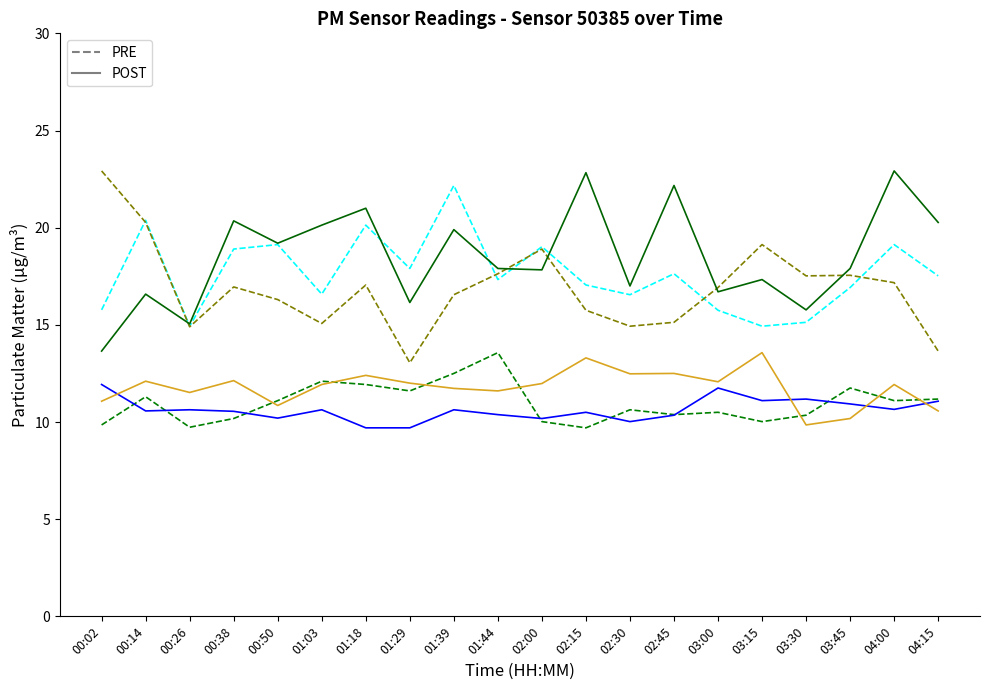

What position from the right is 00:02?

20